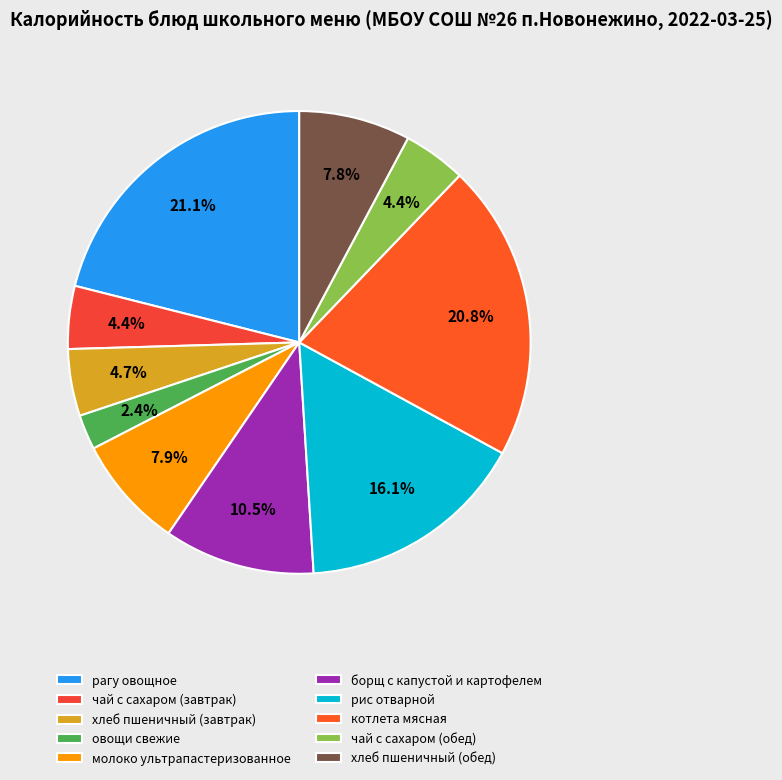

Which slice is the largest?

рагу овощное